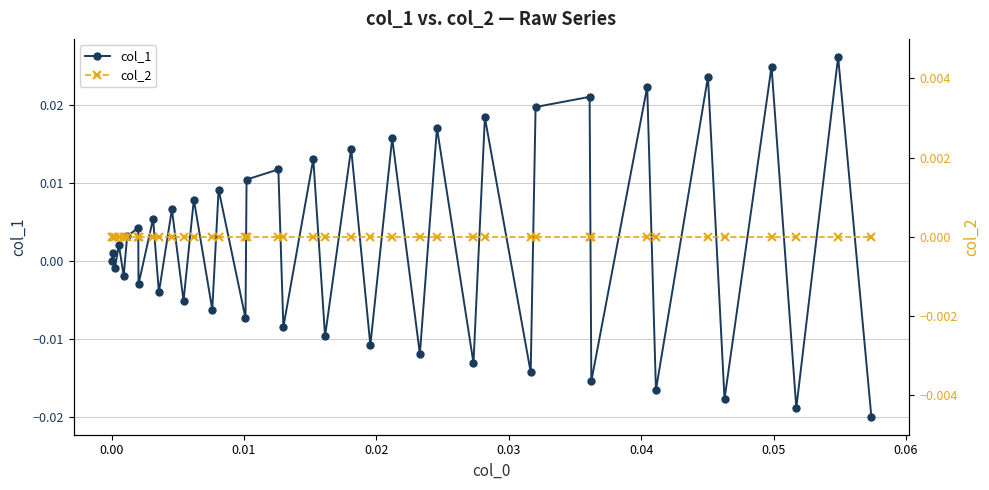

True or false: col_1 has more than 1 interior local peaks.

True